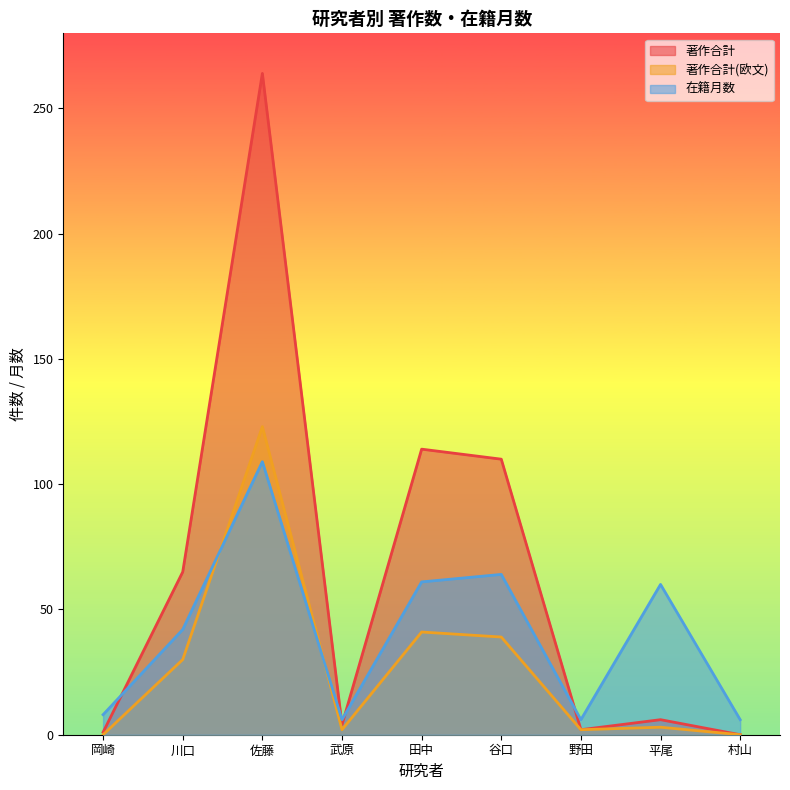

Where is 在籍月数 nearest to the value 57?

平尾